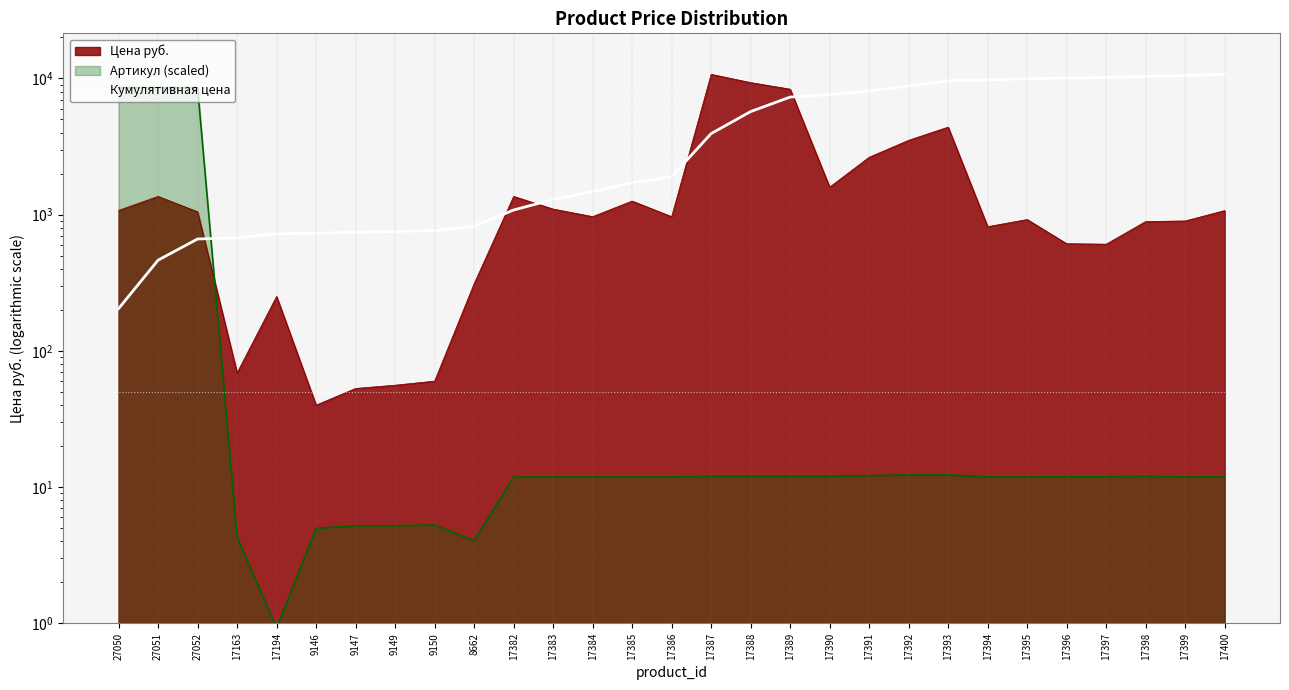

Is it true that the value at 17390 is 2511.9?

False